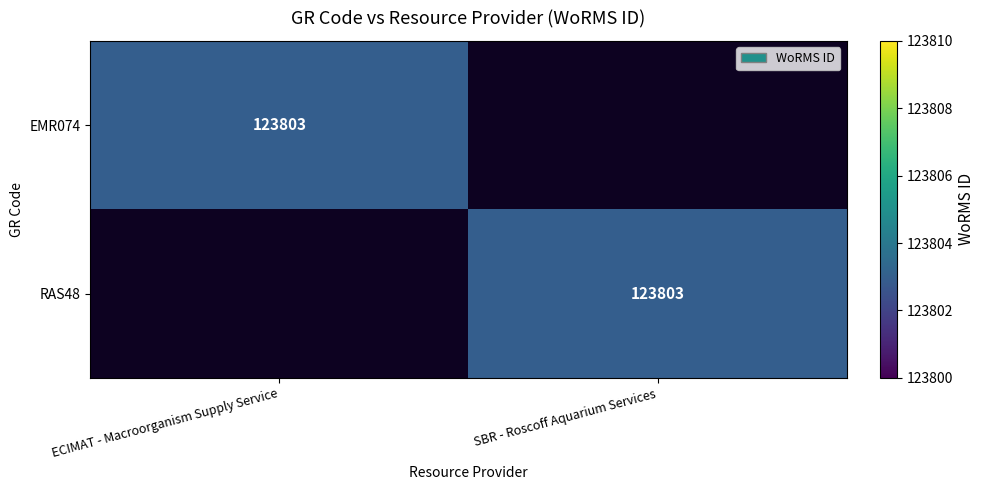

At which category is the sum across all series the highest?

ECIMAT - Macroorganism Supply Service